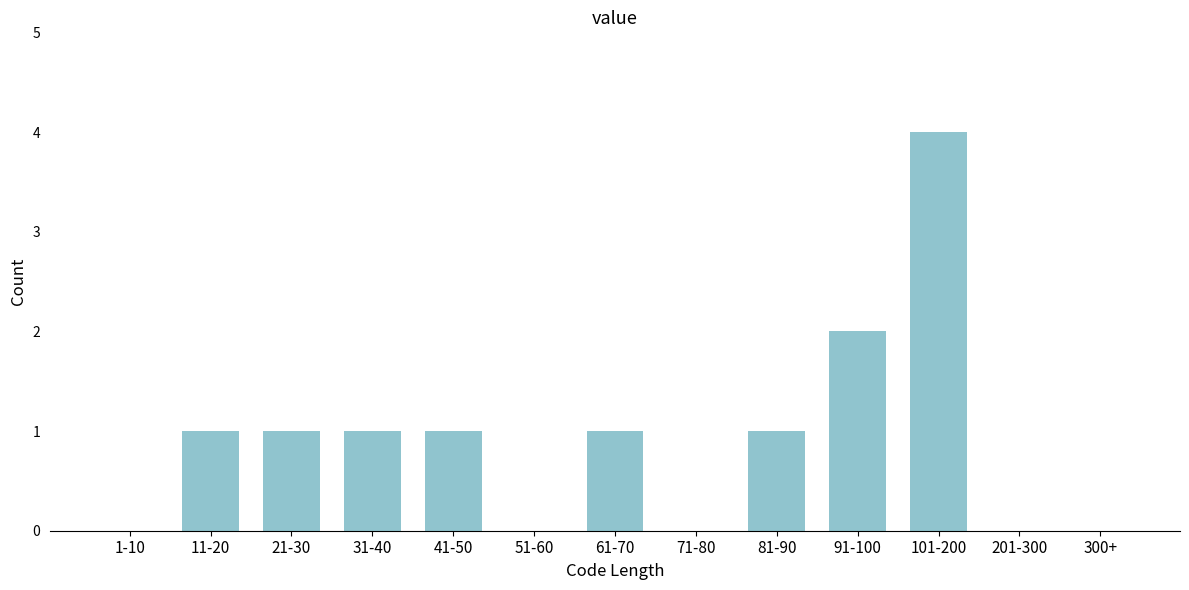

Reading left to right, what are all the values shown in this chart?

1-10=0	11-20=1	21-30=1	31-40=1	41-50=1	51-60=0	61-70=1	71-80=0	81-90=1	91-100=2	101-200=4	201-300=0	300+=0